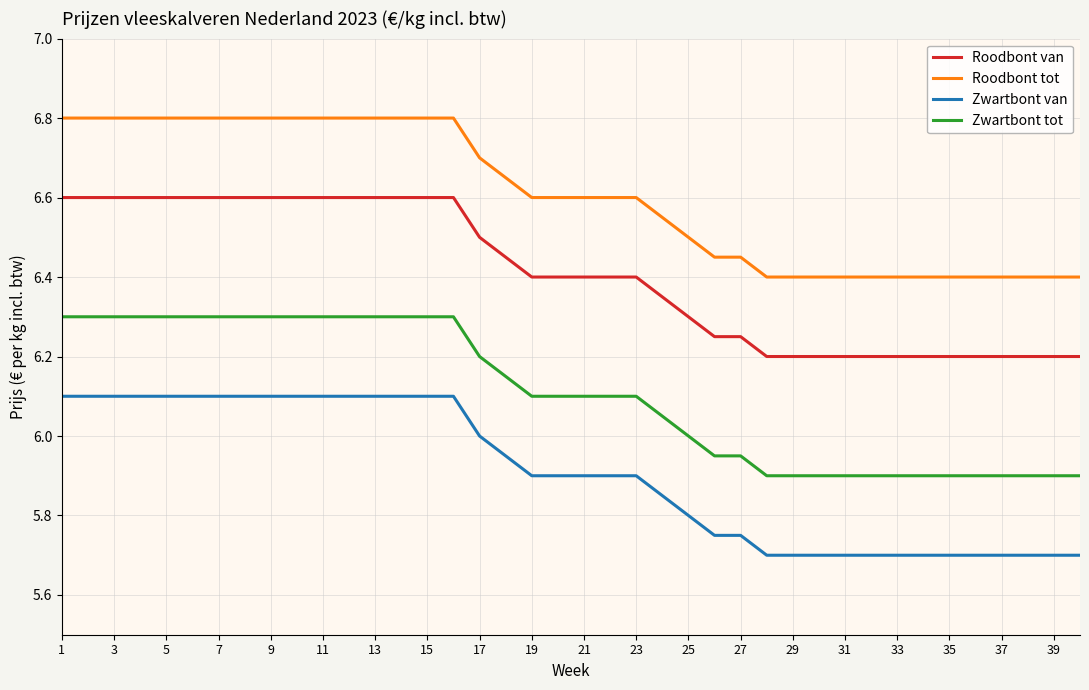

True or false: Zwartbont tot and Roodbont tot cross at least once.

False